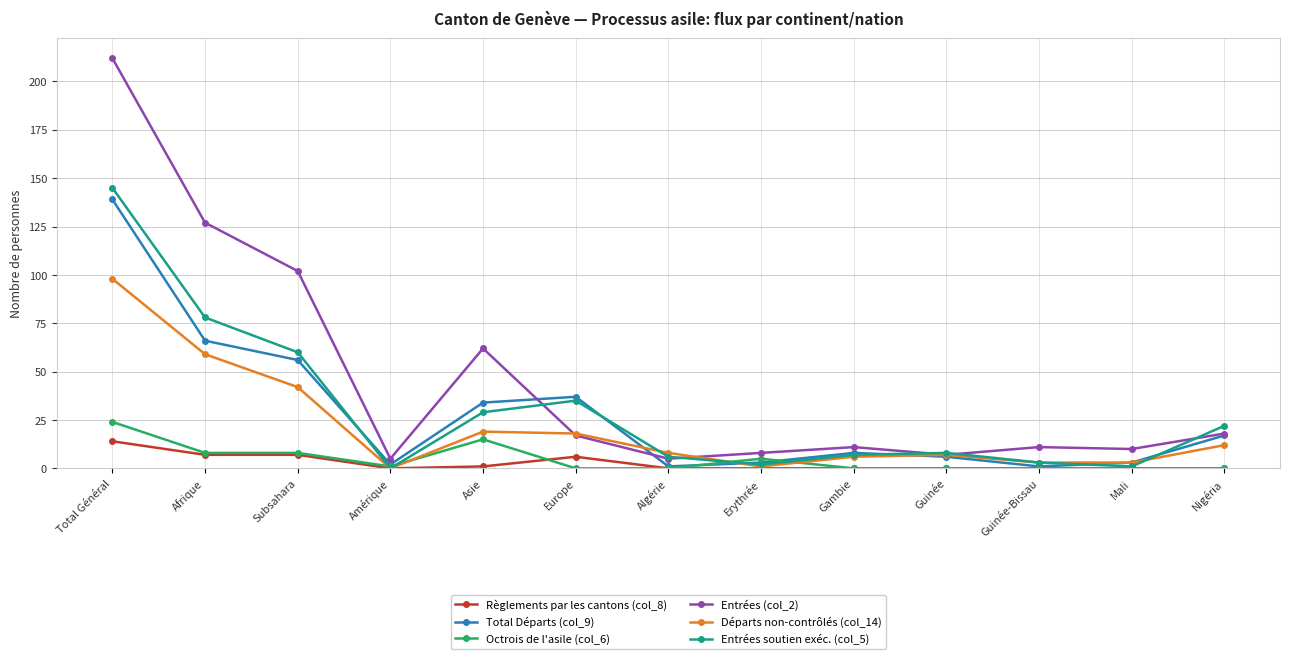

Which series has the largest total across all categories?

Entrées (col_2)